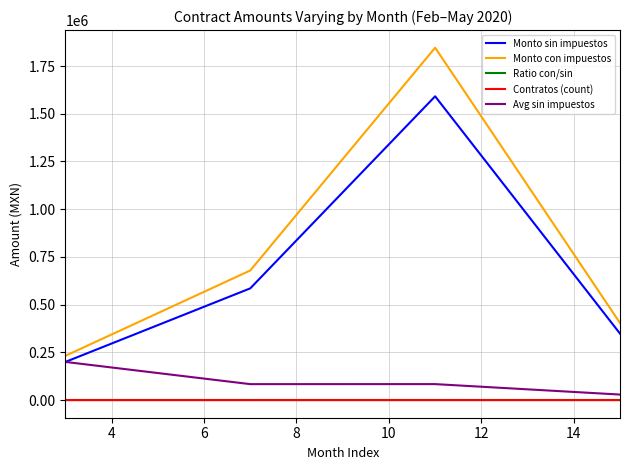

Which series has the widest spread of values?

Monto con impuestos